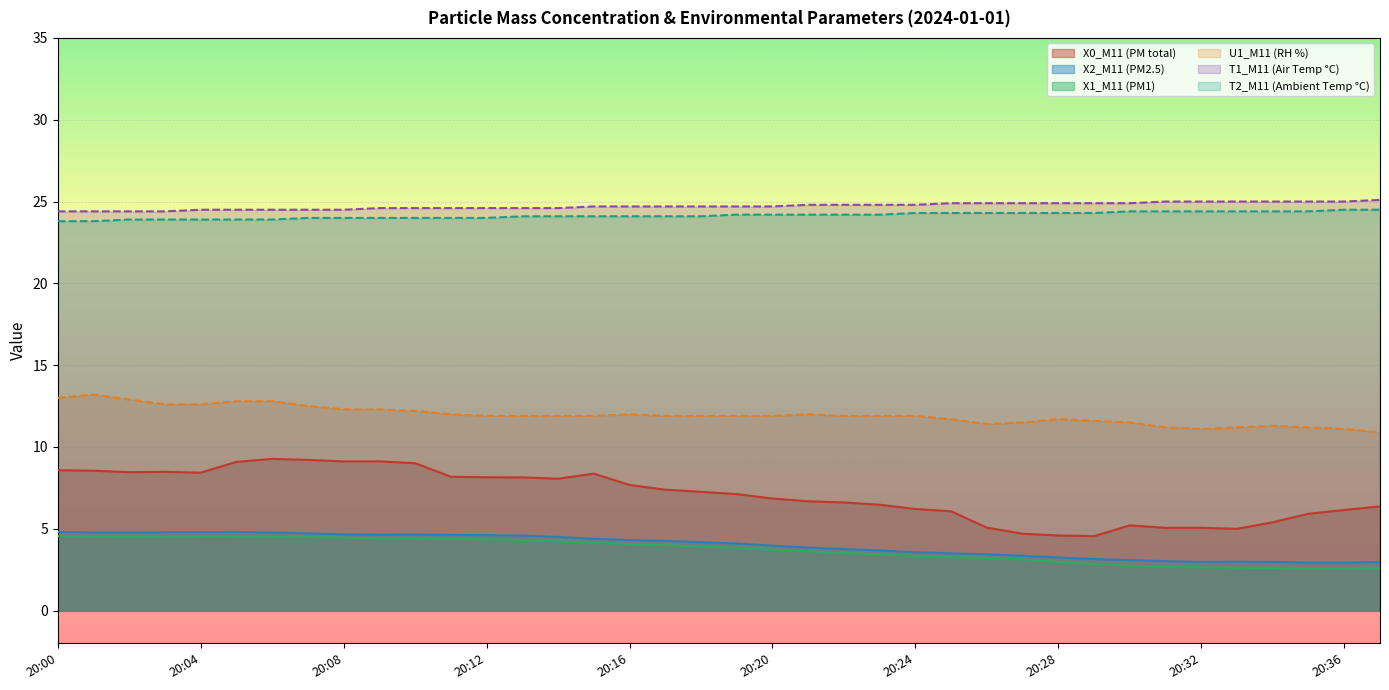

What are all the series names shown in the legend?

X0_M11 (PM total), X2_M11 (PM2.5), X1_M11 (PM1), U1_M11 (RH %), T1_M11 (Air Temp °C), T2_M11 (Ambient Temp °C)